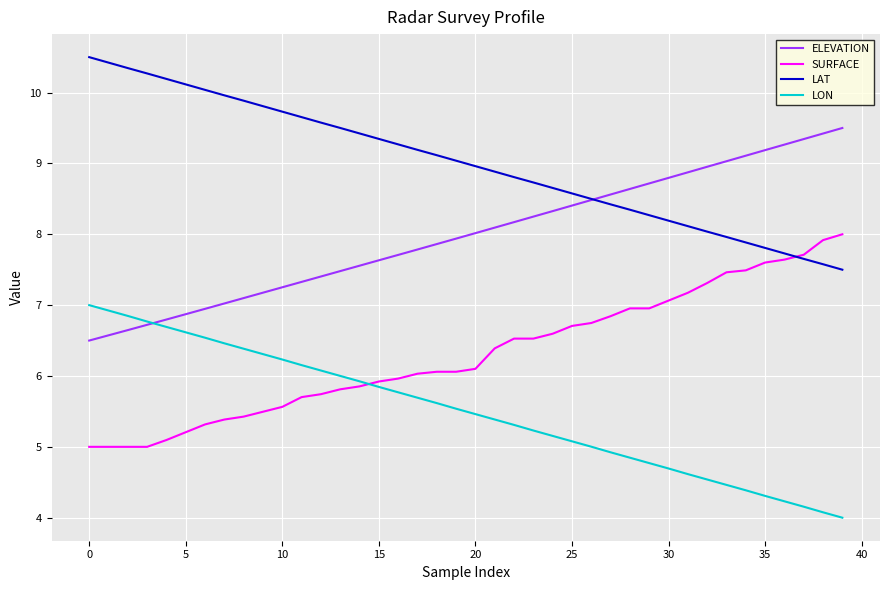

How many lines are shown in the chart?

4